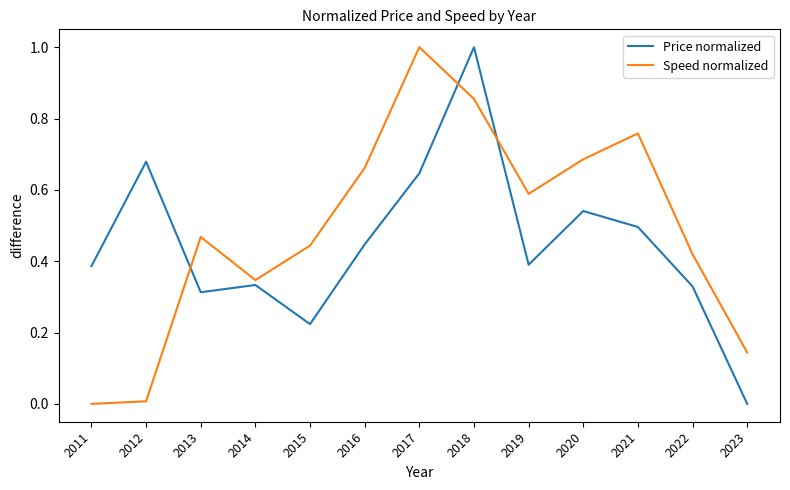

Where is the first local minimum for Price normalized?

2013